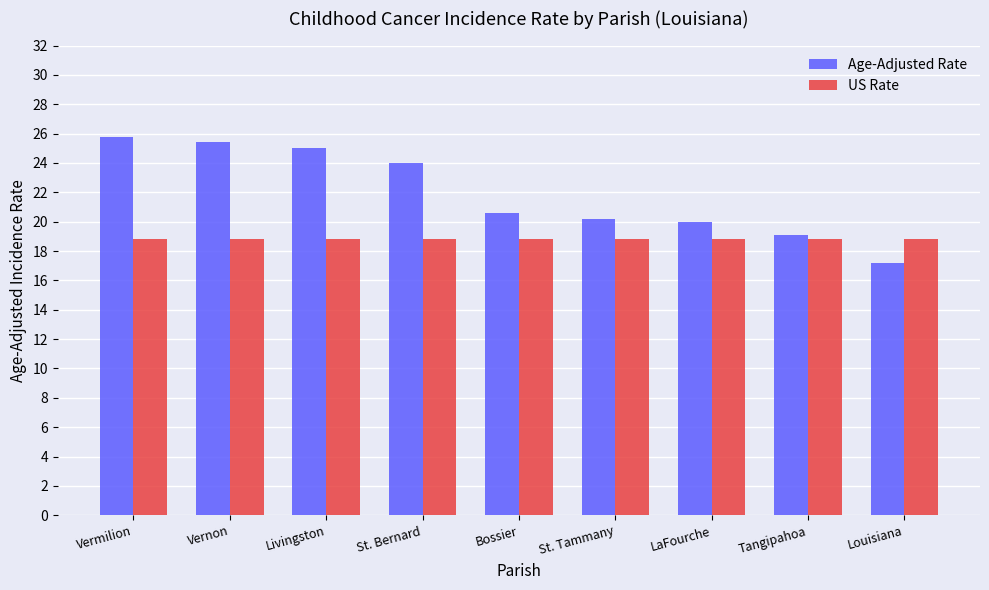

What is the spread (max minus min) of values at Bossier?

1.8